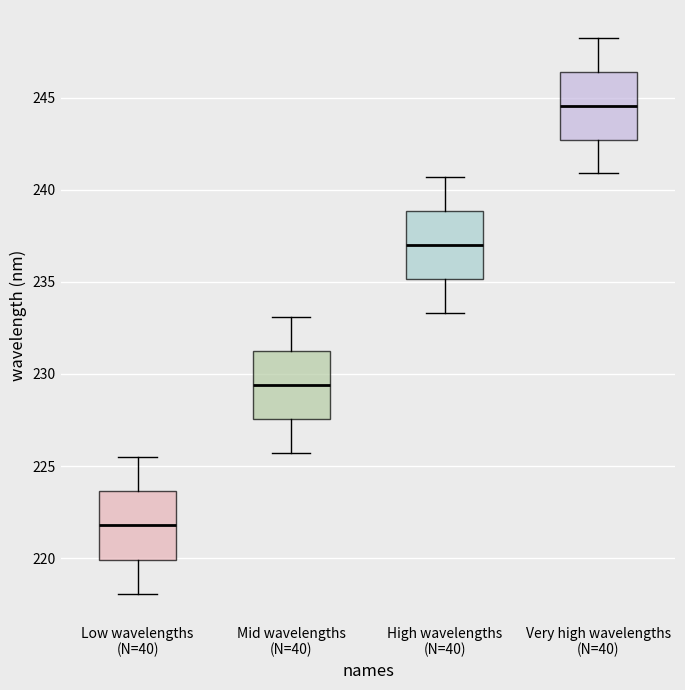

Reading left to right, read every box against the y-axis: the position of its median line, the range the box covers, and the ends of its whiskers. The values are not printed on the chart, so give them approximately, as read against the axis.

Low wavelengths (N=40): median 222.0, box 220.0 to 223.5, whiskers 218.0 to 225.5
Mid wavelengths (N=40): median 229.5, box 227.5 to 231.5, whiskers 225.5 to 233.0
High wavelengths (N=40): median 237.0, box 235.0 to 239.0, whiskers 233.5 to 240.5
Very high wavelengths (N=40): median 244.5, box 242.5 to 246.5, whiskers 241.0 to 248.0